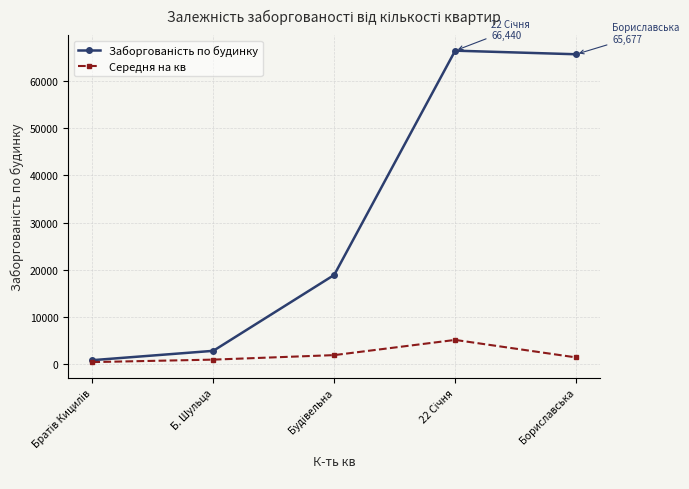

At how many categories does at least one series exceed 6674?

3